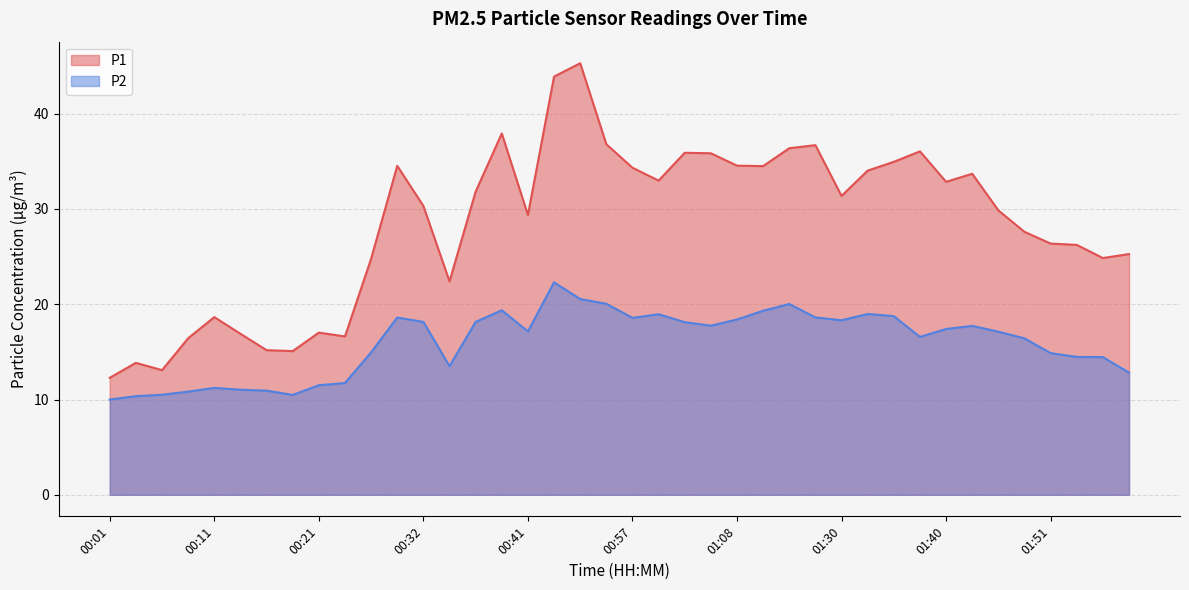

What is the total value across all series at 01:19?

53.8